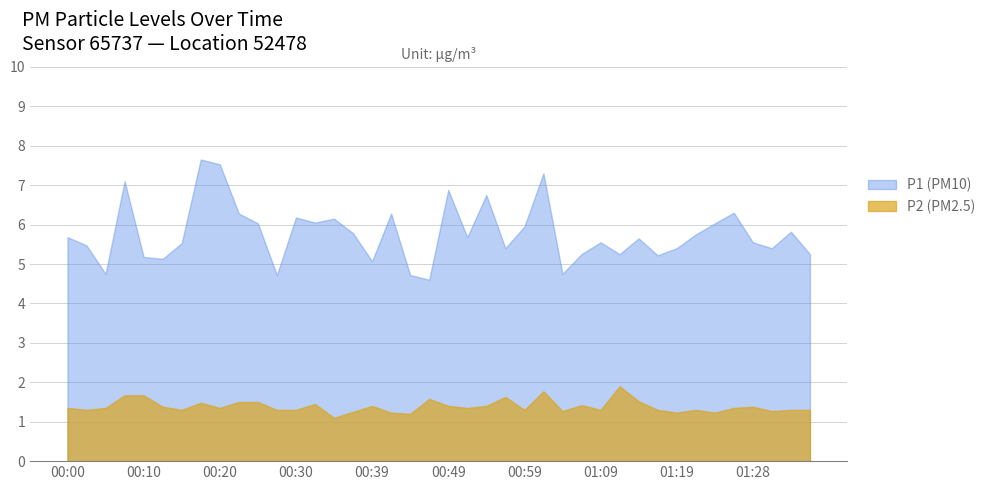

What is the difference between the P2 values at 00:05 and 01:21?

0.1